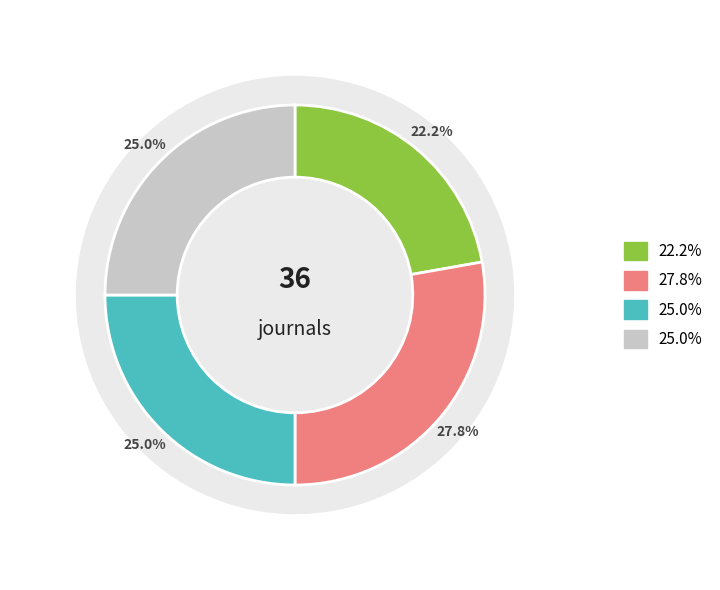

To the nearest percent, what is the combined percentage of Q3 and Q2?

53%